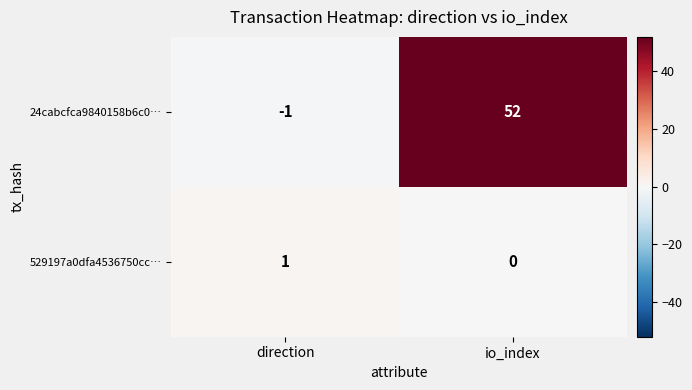

At how many categories does at least one series exceed 40?

1